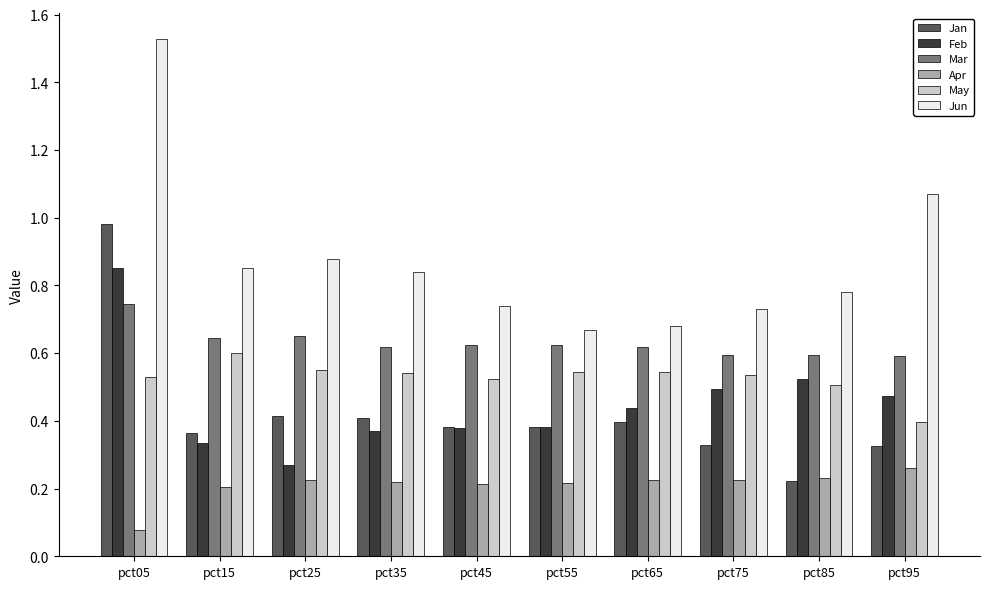

The Feb series shows 0.2 at pct55. True or false?

False